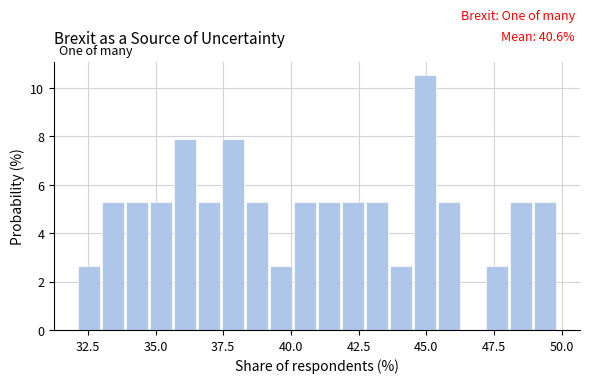

Around what value on the x-axis is the tallest bar? Give the approximate position of its centre, as read against the axis.

45.0